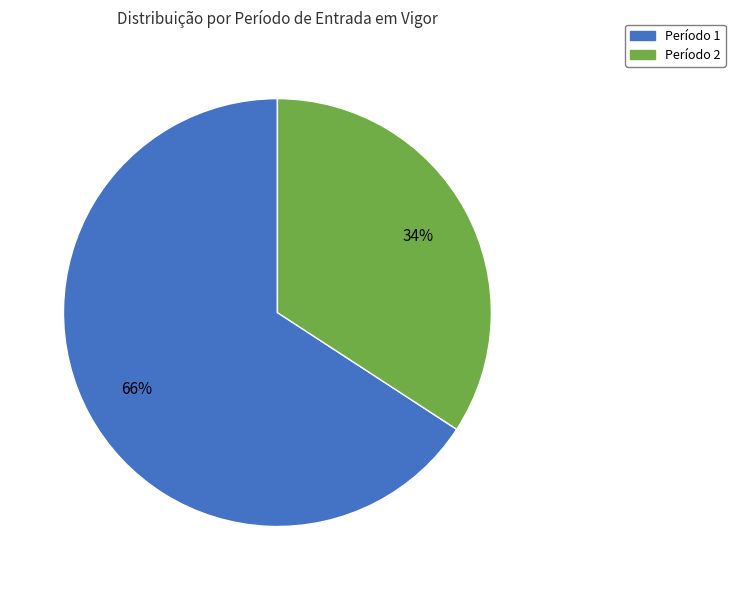

Does any single category account for the majority?

Yes